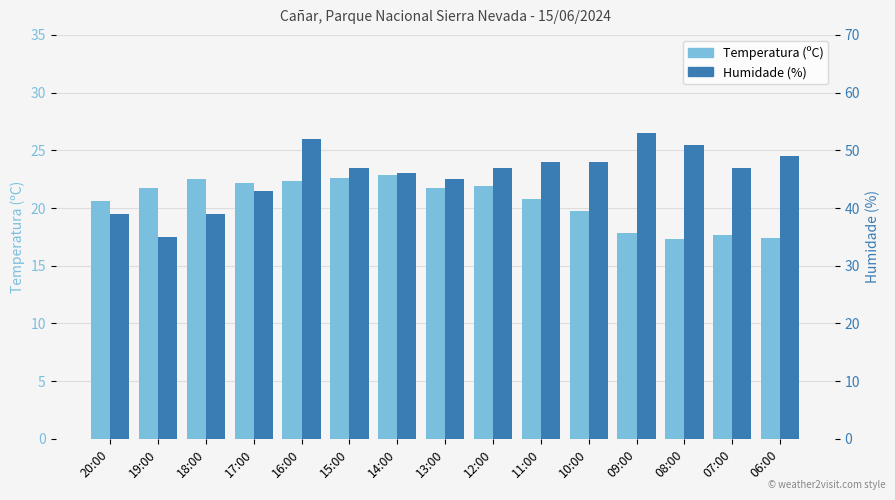

How many bars are there in each group?

2